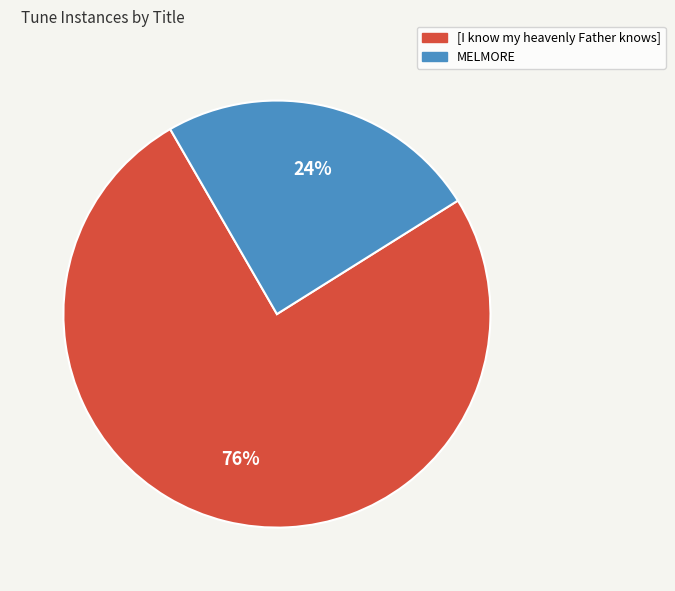

Count the number of slices in the pie.

2